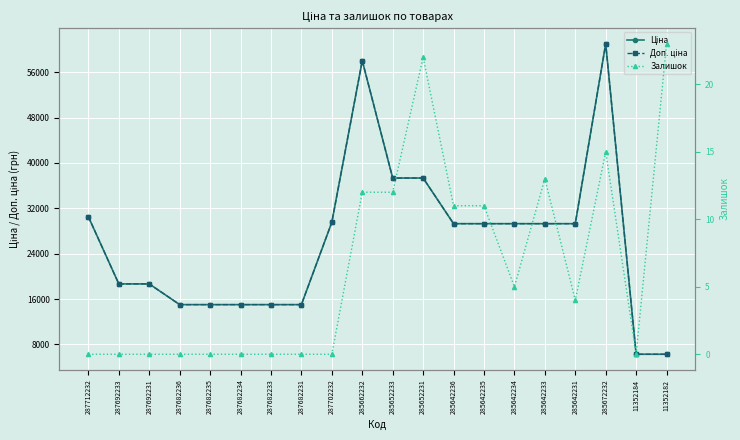

What is the total value across all series at 287682236?

30038.4